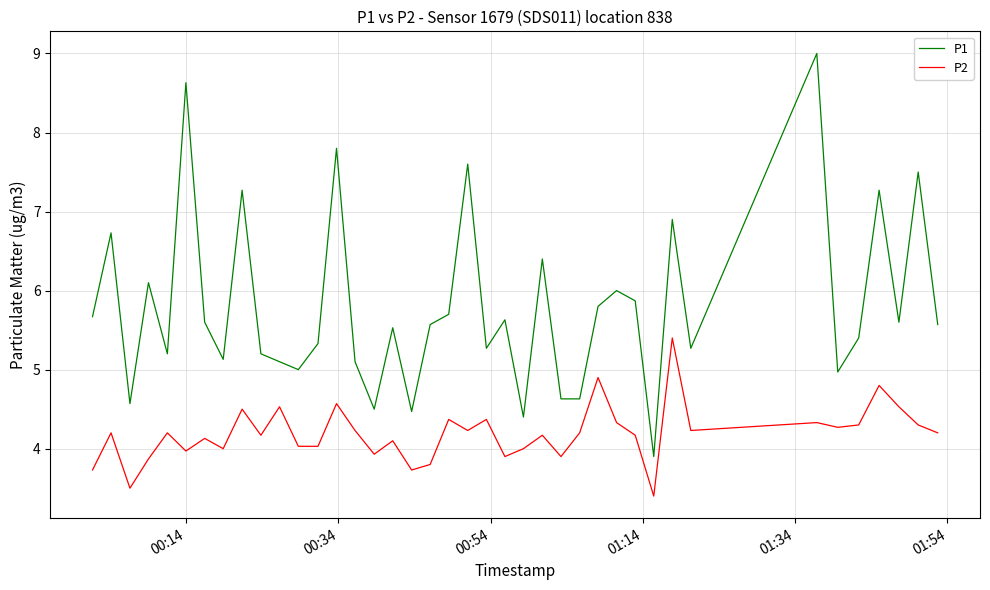

List the series in order of their peak value, lowest first.

P2, P1